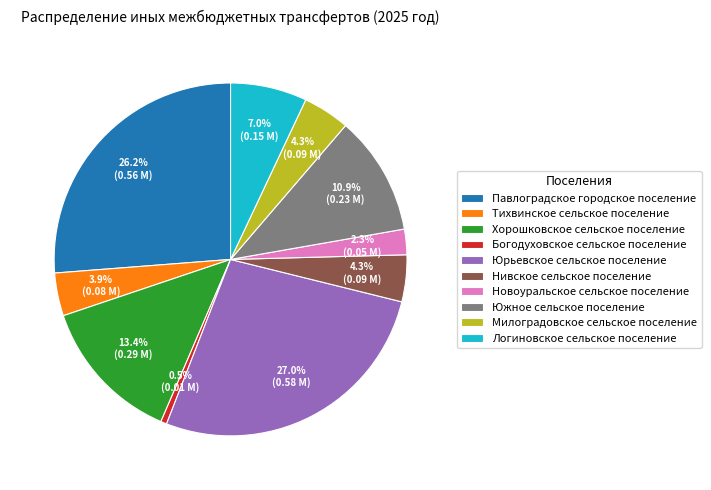

How much of the chart is everything except Хорошковское сельское поселение?

86.6%